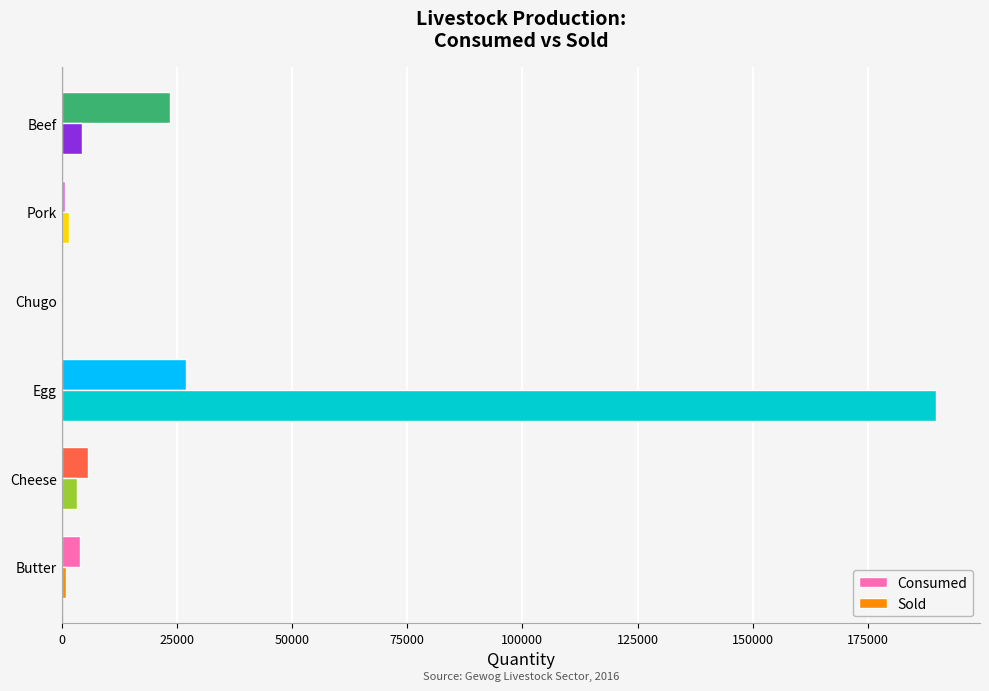

What are all the series names shown in the legend?

Consumed, Sold